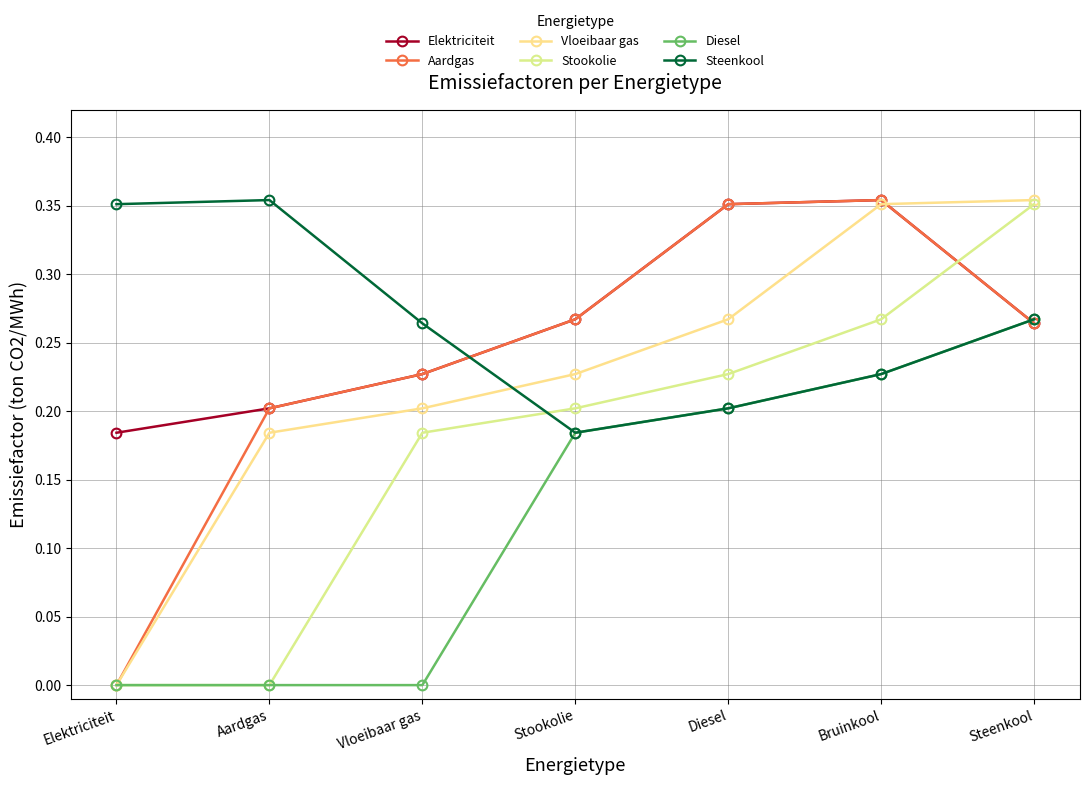

At which category does Steenkool reach its first local valley?

Stookolie